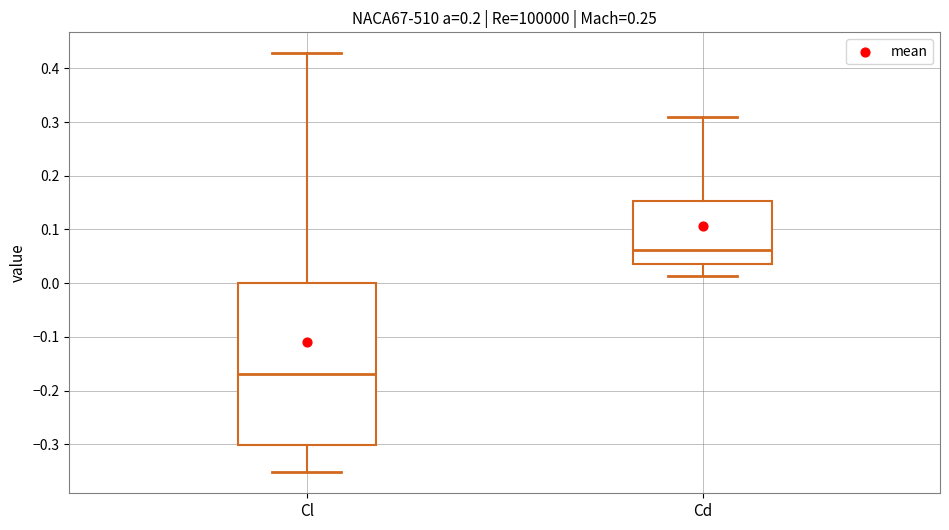

Which box has the lowest median line?

Cl